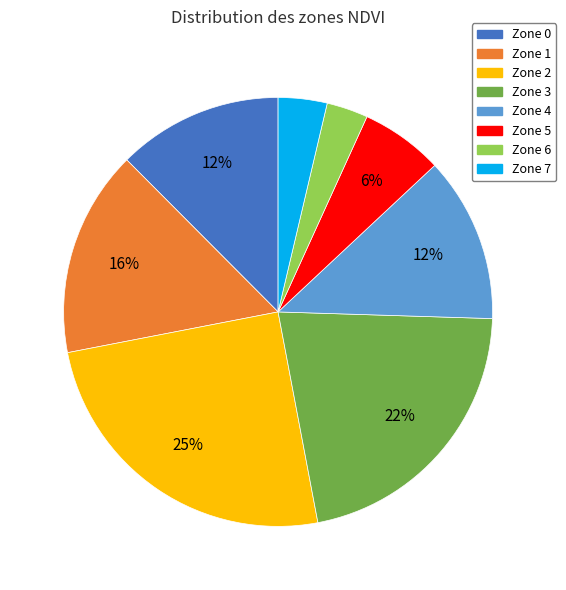

Which has a higher value, Zone 1 or Zone 7?

Zone 1